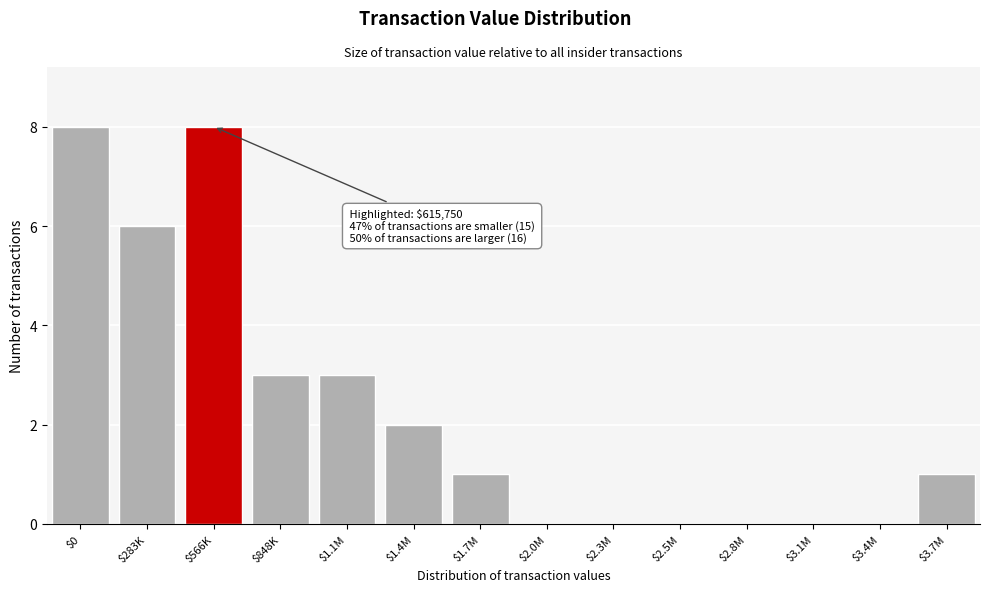

What is the greatest value displayed?

8